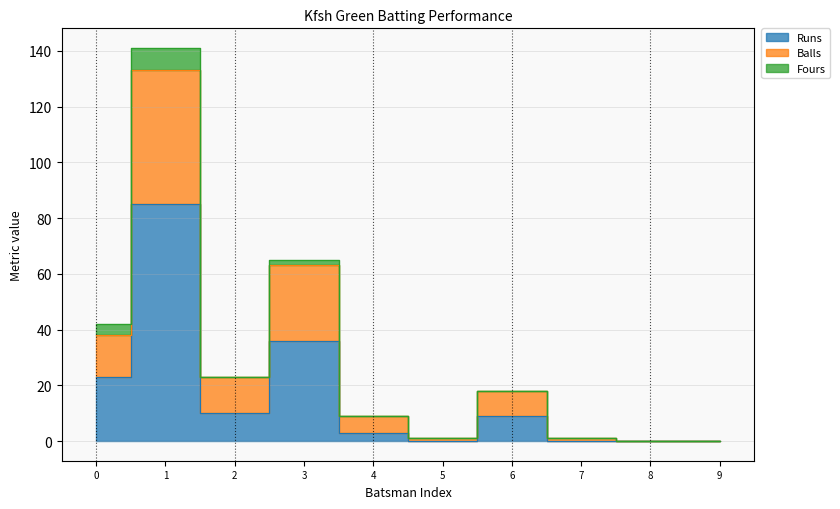

How many interior local valleys does the Balls series have?

2